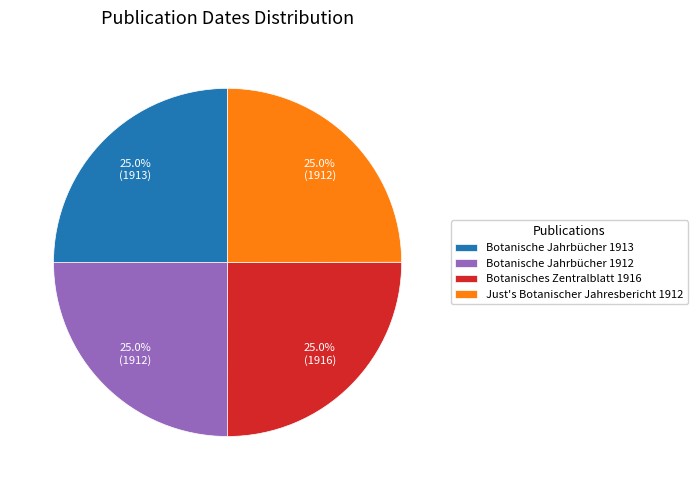

Approximately how many times larger is the value at Botanische Jahrbücher 1913 compared to Just's Botanischer Jahresbericht 1912?

1.0